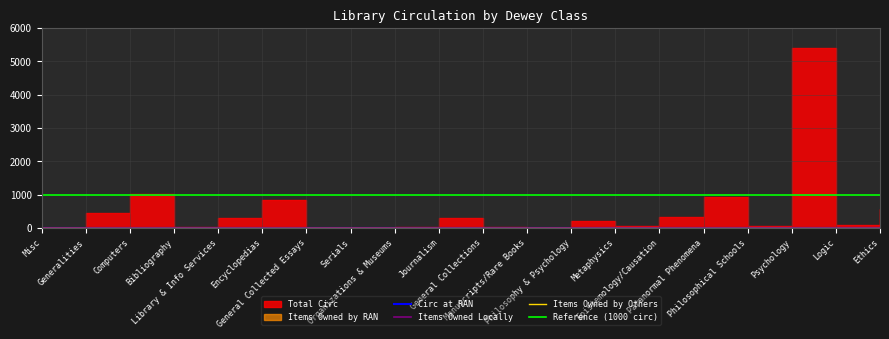

Rank the categories by Circ at RAN value from lowest to highest.

Misc, Computers, Bibliography, General Collected Essays, Serials, Organizations & Museums, General Collections, Manuscripts/Rare Books, Philosophy & Psychology, Metaphysics, Epistemology/Causation, Philosophical Schools, Logic, Ethics, Generalities, Library & Info Services, Encyclopedias, Paranormal Phenomena, Journalism, Psychology